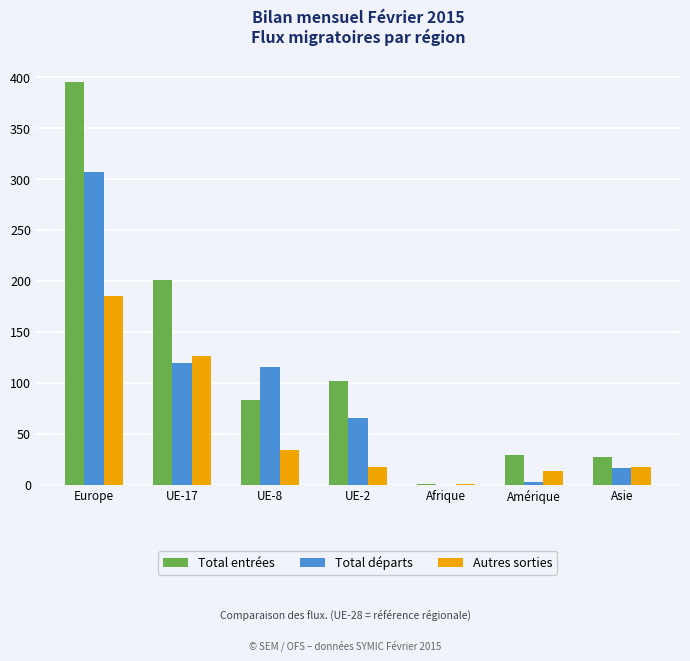

At which category is the sum across all series the highest?

Europe